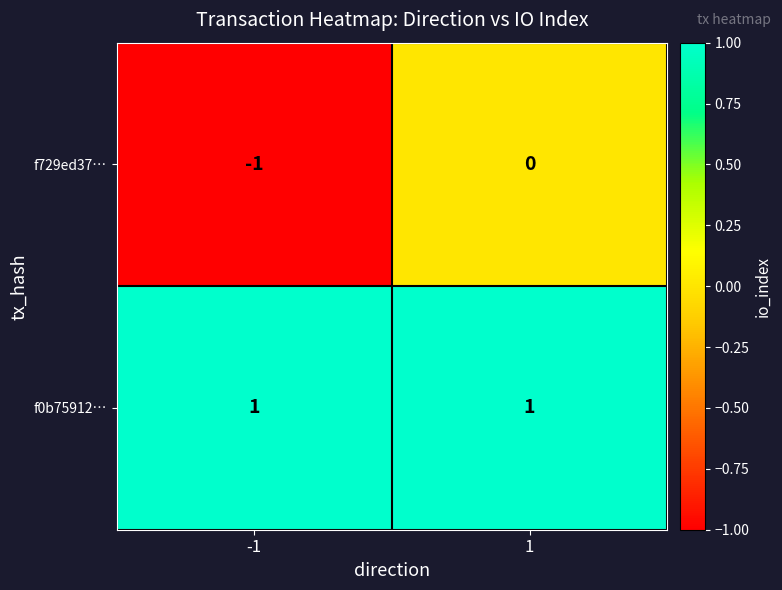

How many distinct data groups are displayed?

2